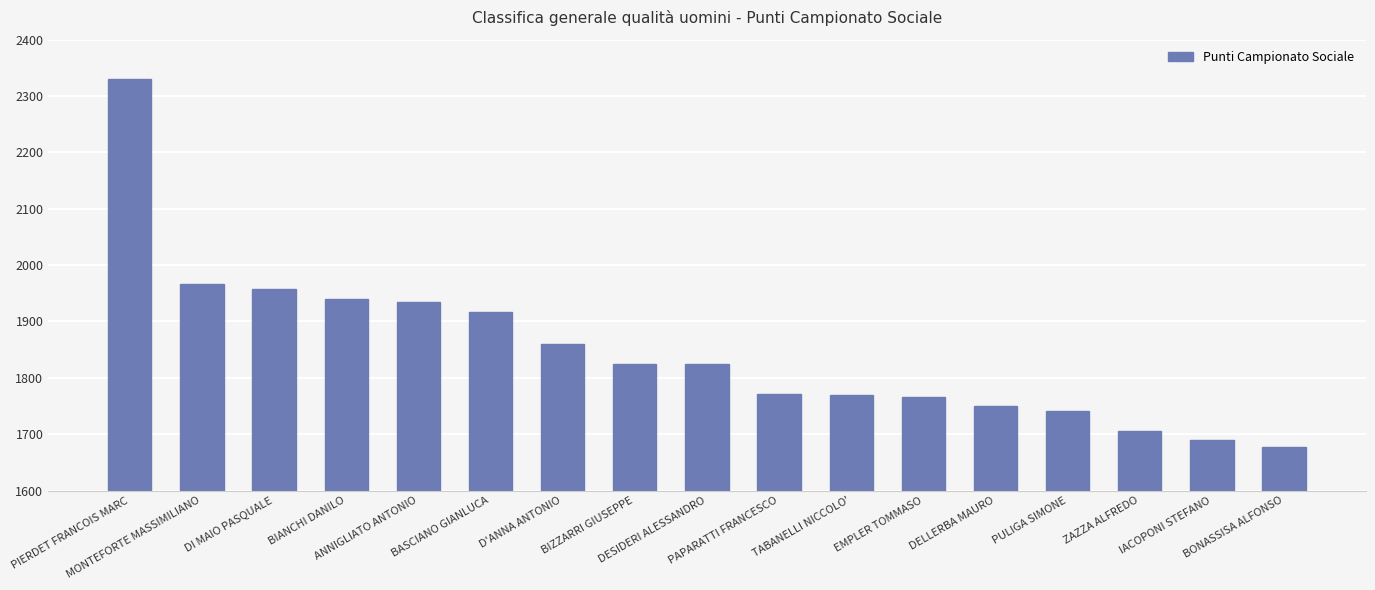

What is the maximum value shown in the chart?

2330